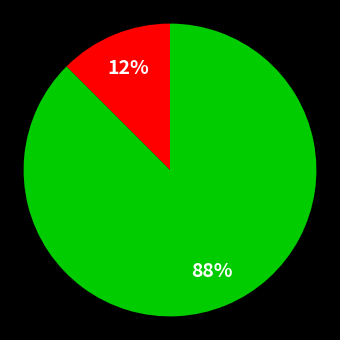

To the nearest percent, what is the average slice percentage?

50%